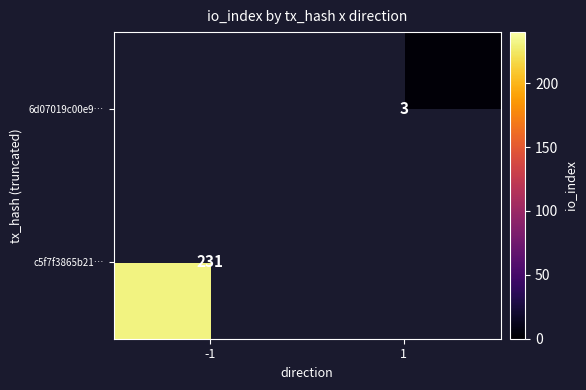

The c5f7f3865b21… series shows 231 at -1. True or false?

True